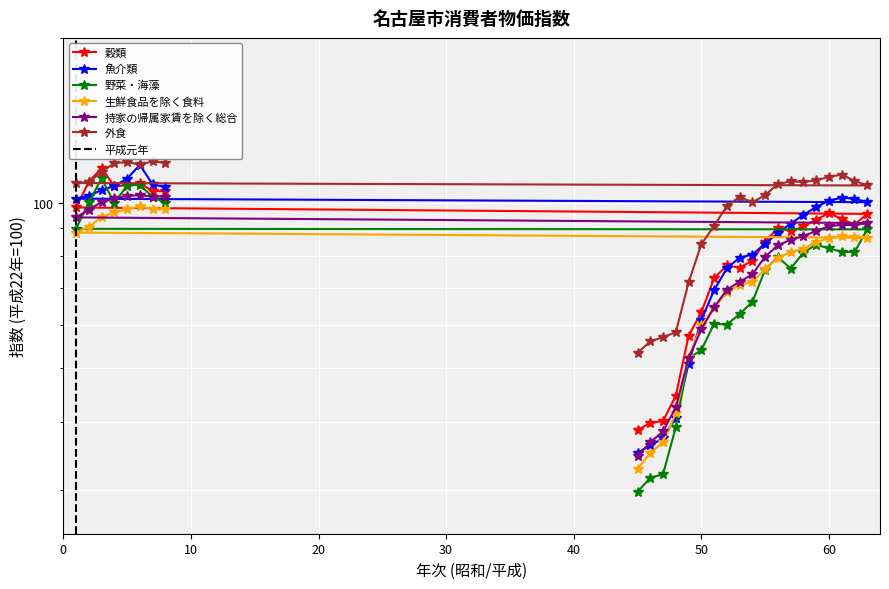

List the labels in order of 野菜・海藻 value, smallest first.

45, 46, 47, 48, 49, 50, 52, 51, 53, 54, 55, 57, 56, 58, 62, 61, 60, 59, 63, 1, 4, 8, 2, 7, 5, 6, 3